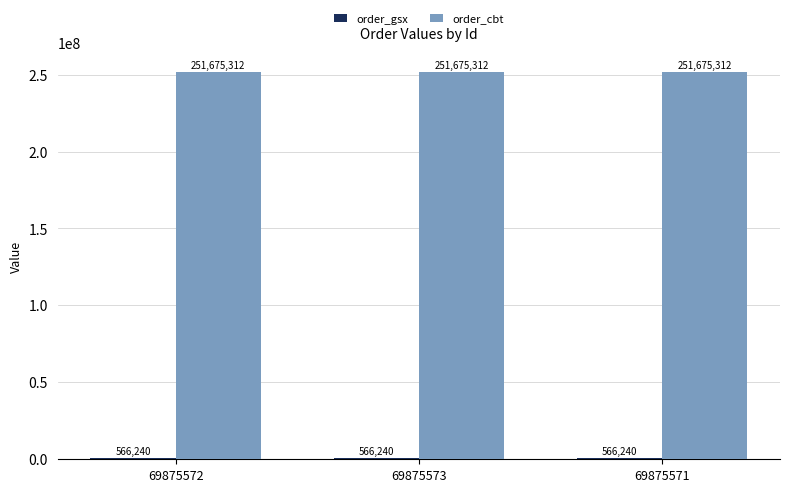

Which series has the largest total across all categories?

order_cbt